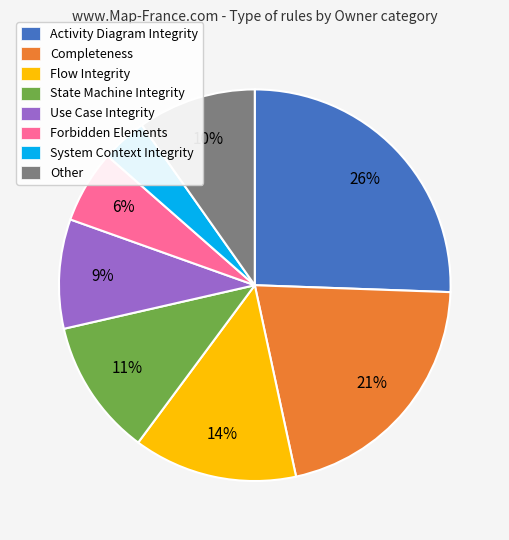

Does System Context Integrity account for over 50% of the chart?

No